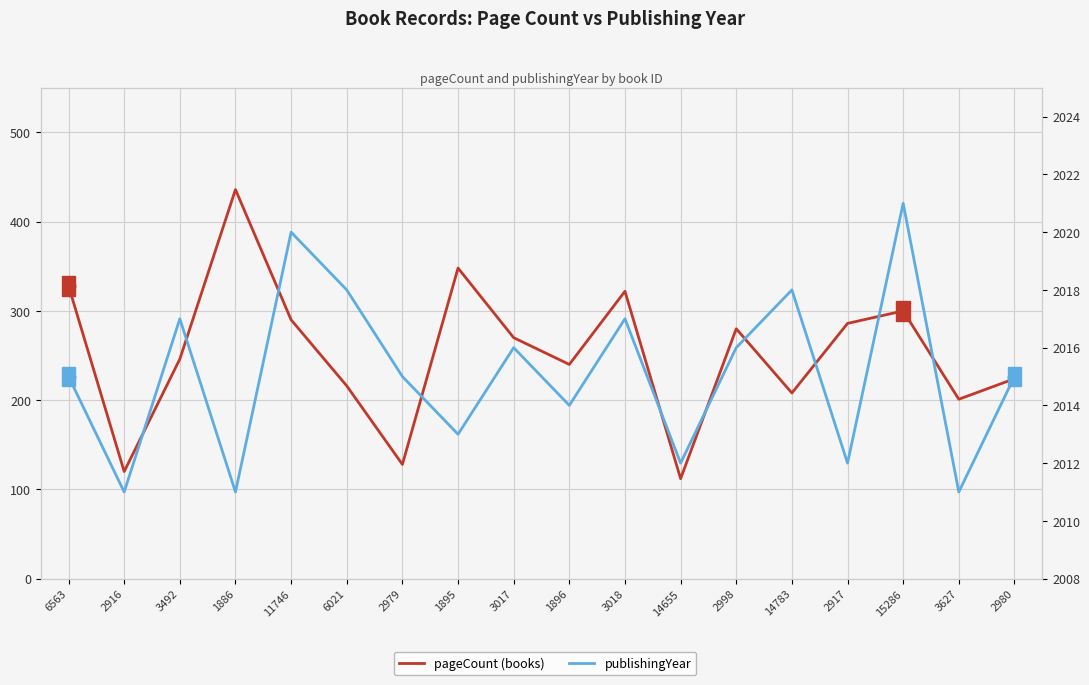

How many data points does each series have?

18